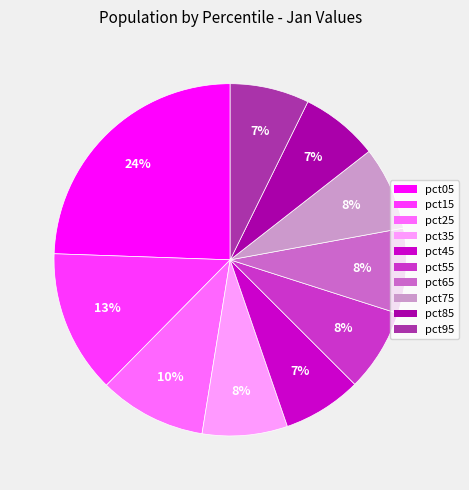

What is the largest slice in the pie chart?

pct05